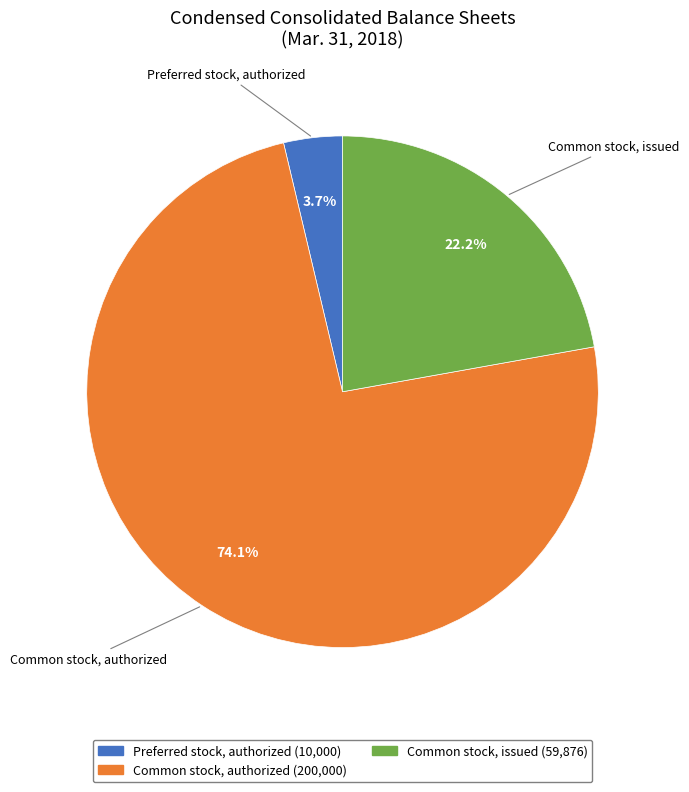

Which has a higher value, Preferred stock, authorized or Common stock, issued?

Common stock, issued